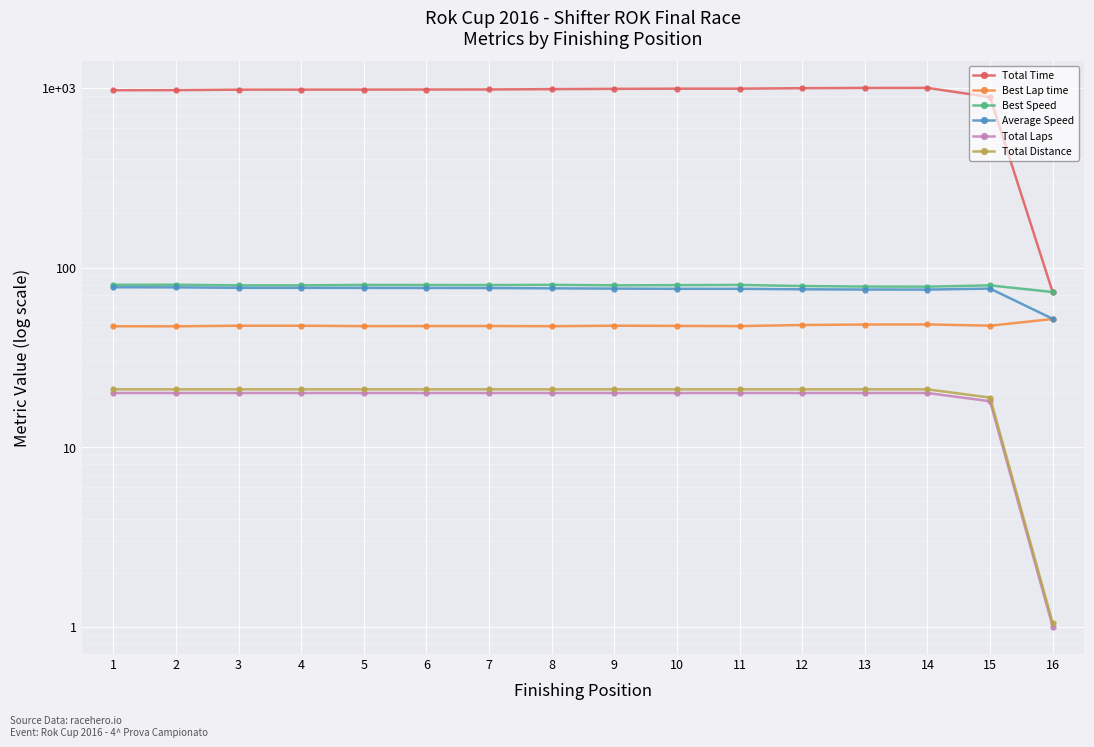

Is the value of Average Speed at 12 greater than the value of Total Time at 14?

No